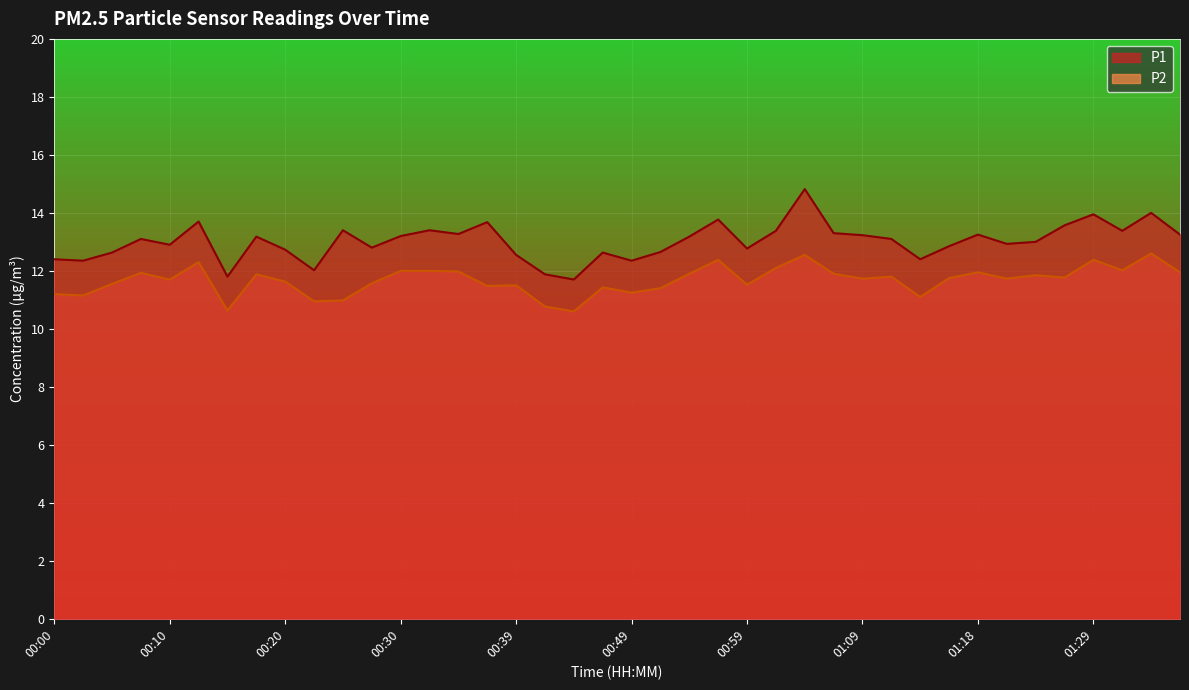

What is the label of the 33rd point from the left?

01:18